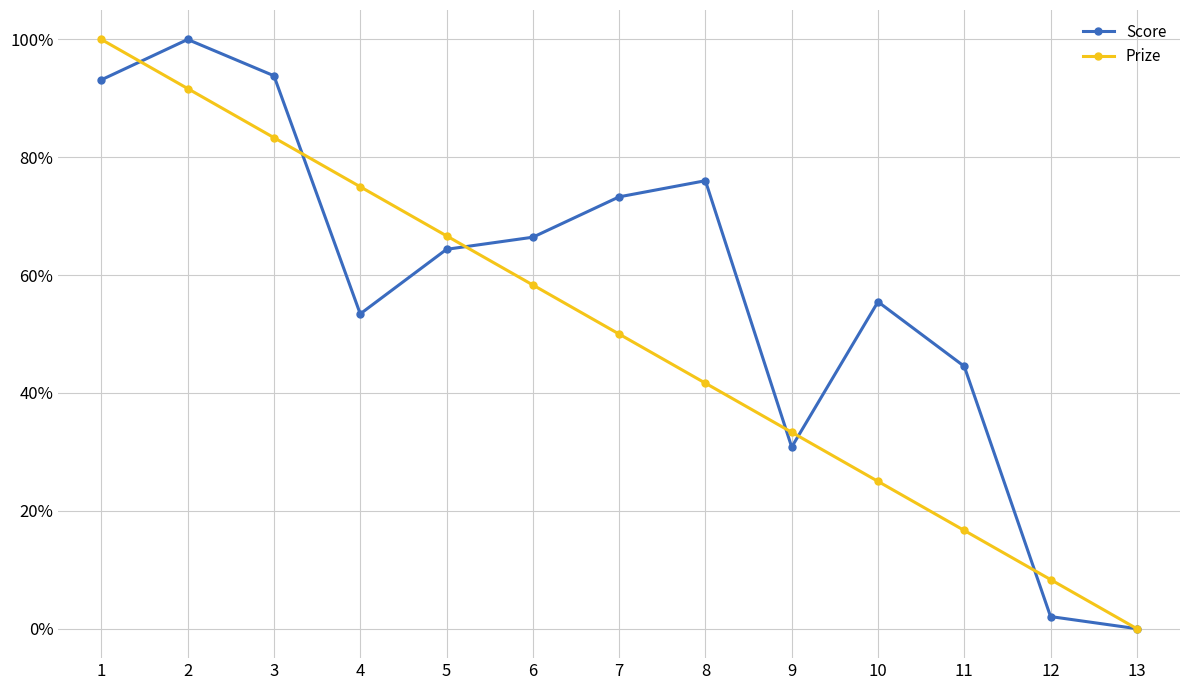

At which label is Prize closest to 0?

13